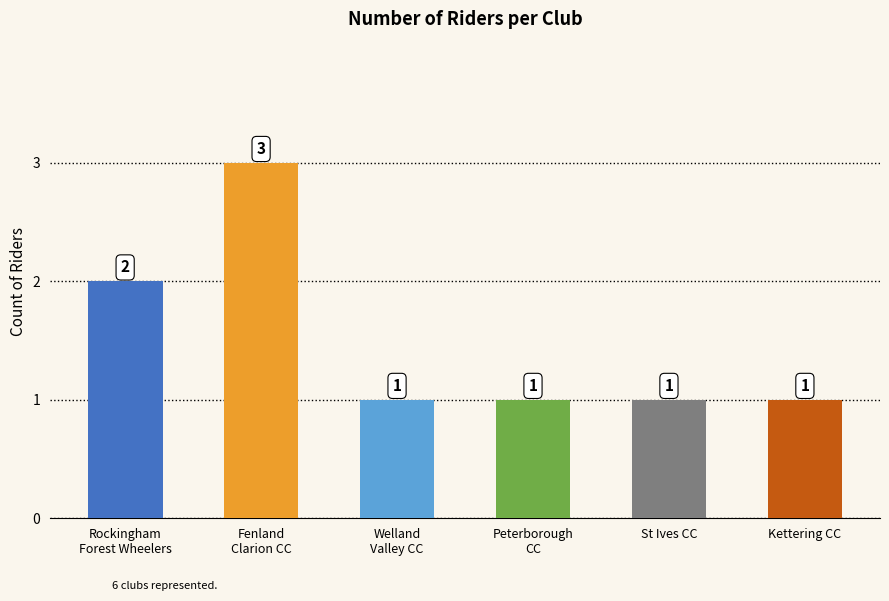

What is the approximate value at Peterborough
CC?

1